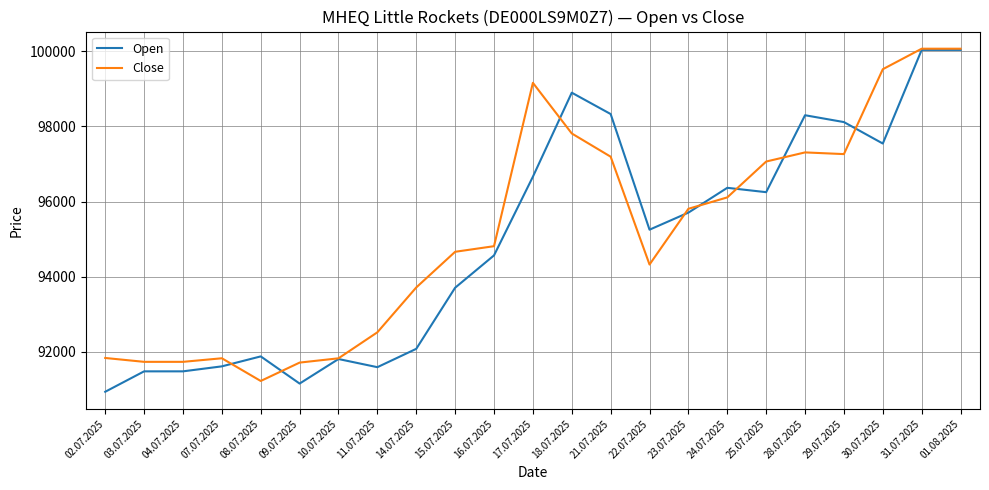

What is the difference between the second highest and second lowest values in the Open series?

8877